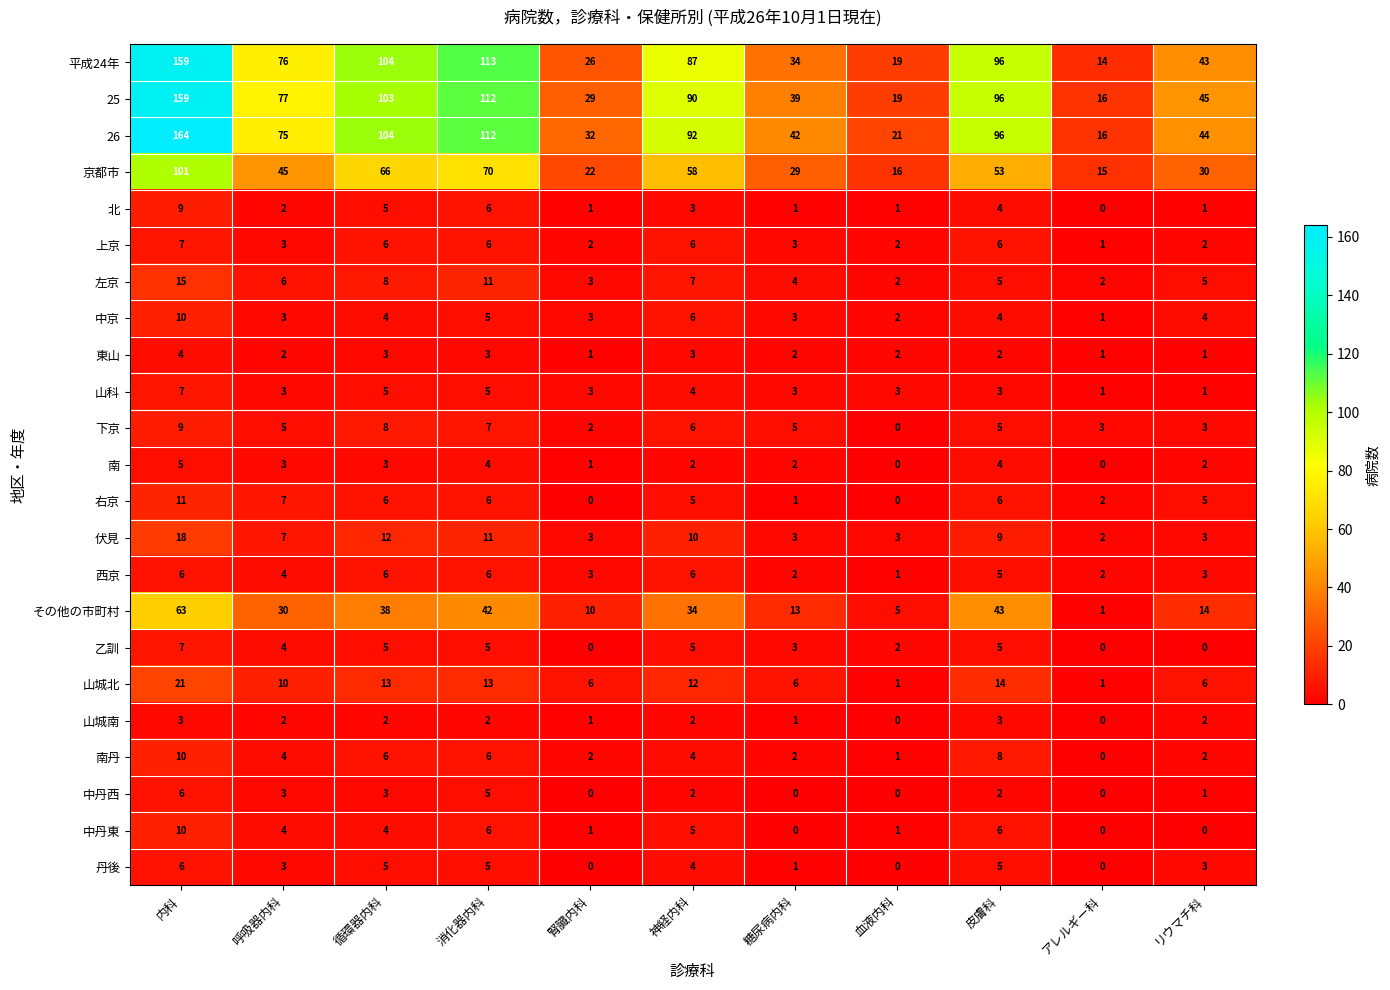

How many categories are shown in the chart?

11